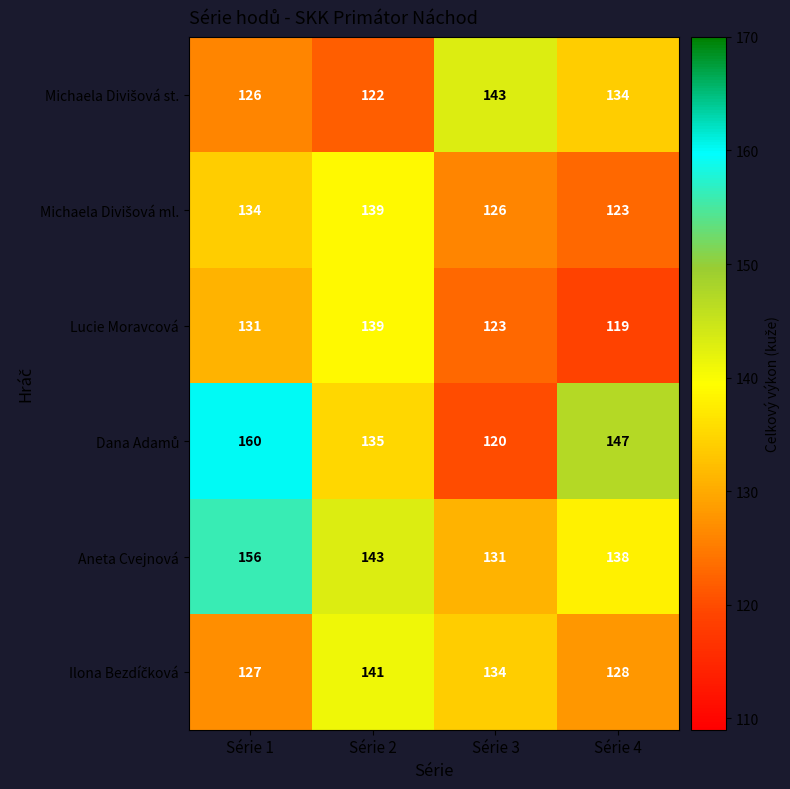

What is the average value of the Lucie Moravcová series?

128